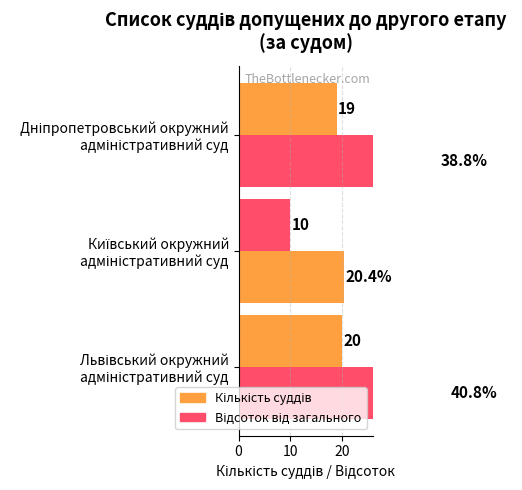

What is the minimum value shown in the chart?

10.0